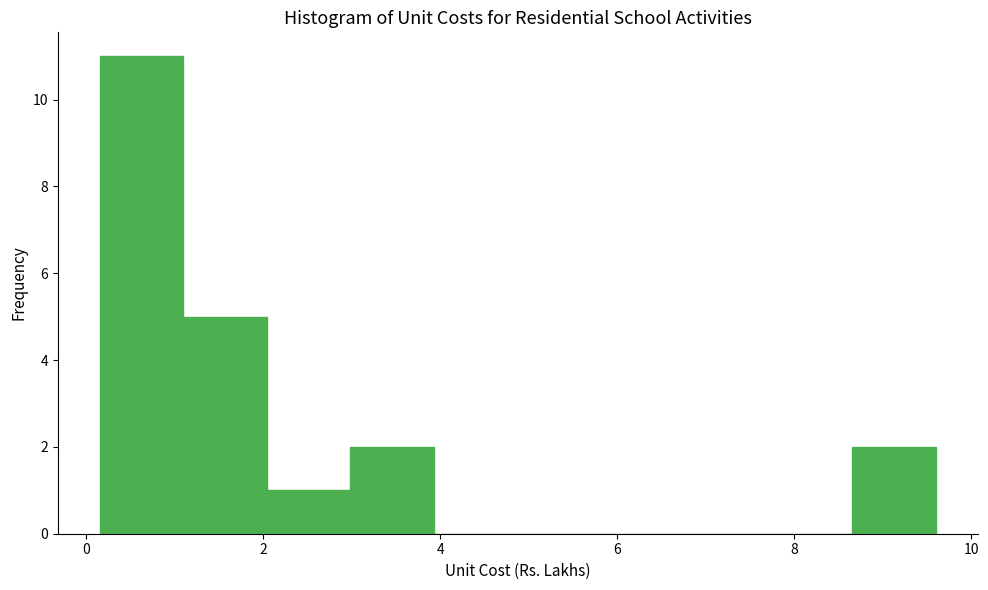

How tall is the bar that spans 2.0 to 3.0 on the x-axis? Neither the bar edges nor the heights are printed on the chart, so give them approximately, as read against the axes.

1